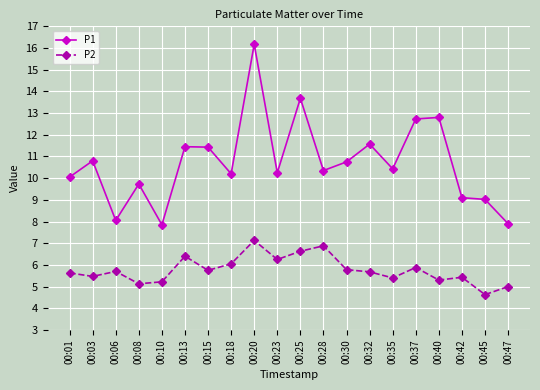

True or false: P1 and P2 cross at least once.

False